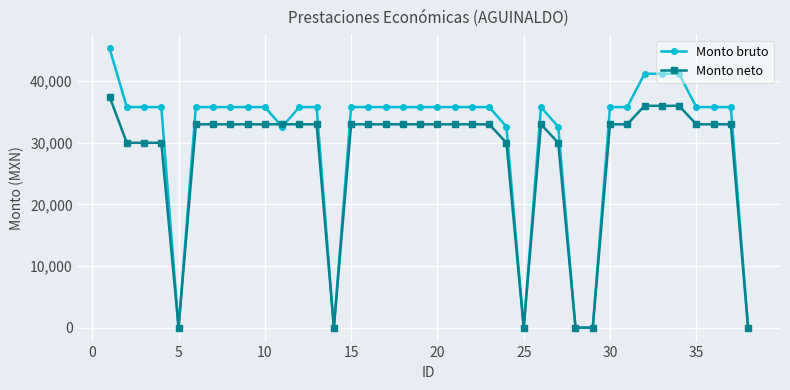

What is the value of the Monto bruto point at the 8th from the left?

35796.4